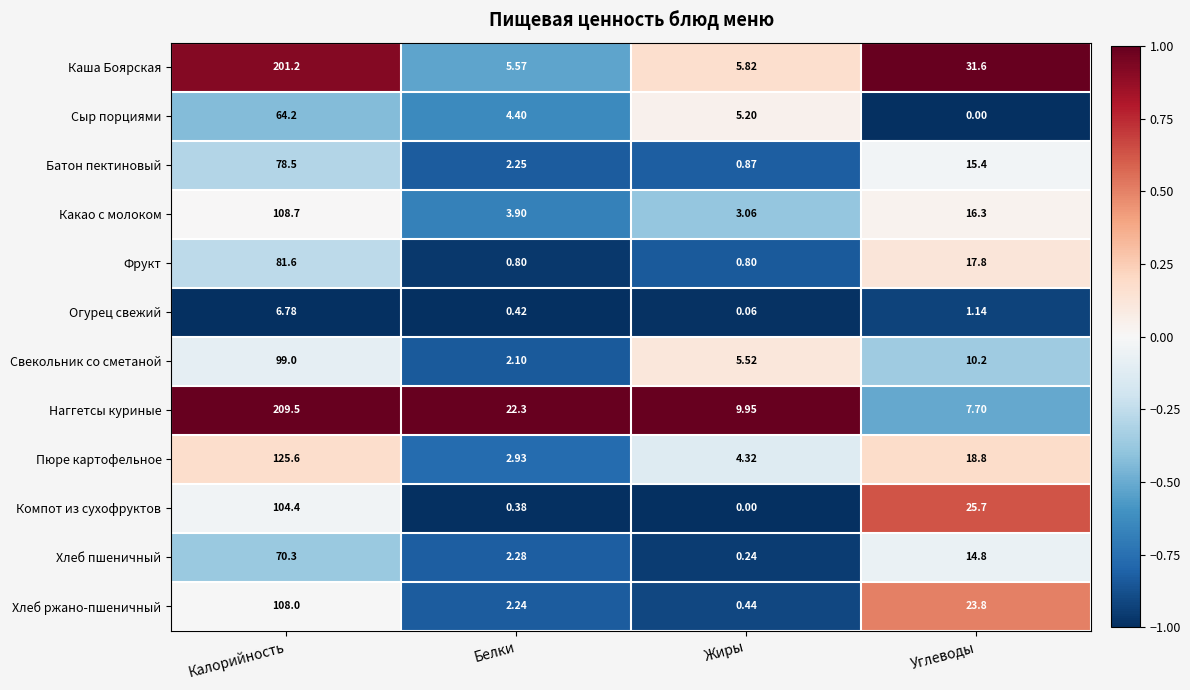

Between Белки and Жиры, which series saw the biggest shift?

Наггетсы куриные